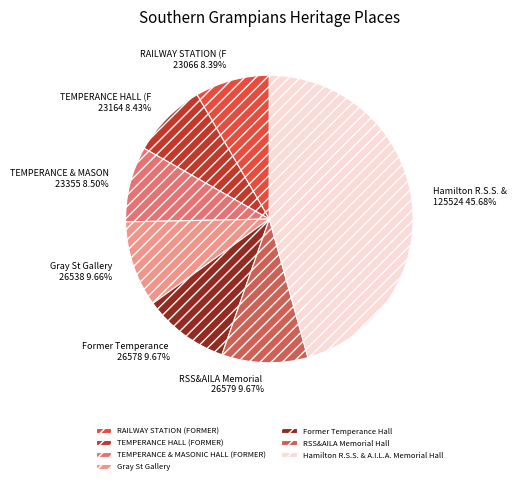

Which has a higher value, Hamilton R.S.S. & A.I.L.A. Memorial Hall or Gray St Gallery?

Hamilton R.S.S. & A.I.L.A. Memorial Hall